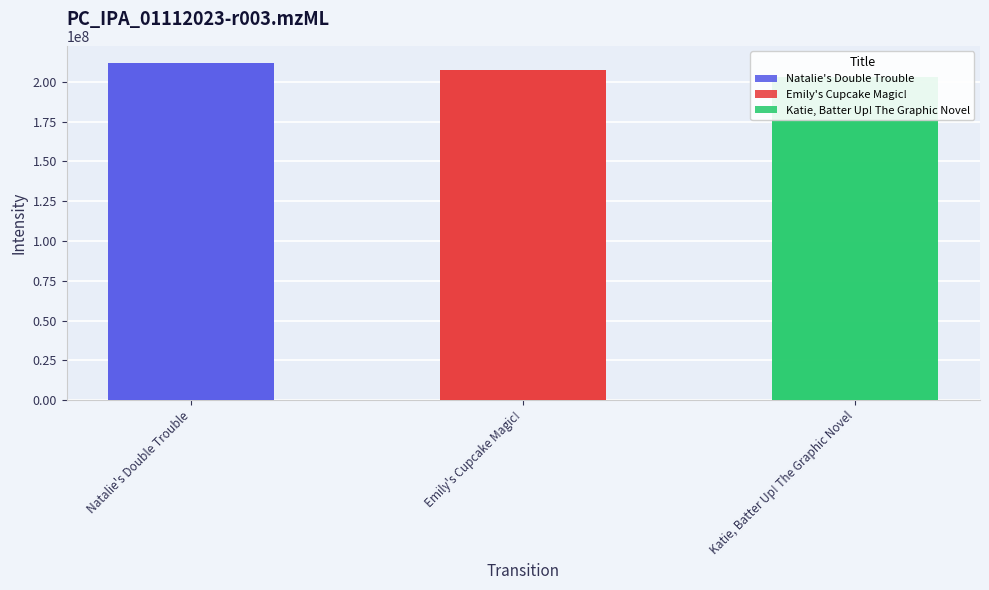

Where does the data first go above 207194264?

Natalie's Double Trouble